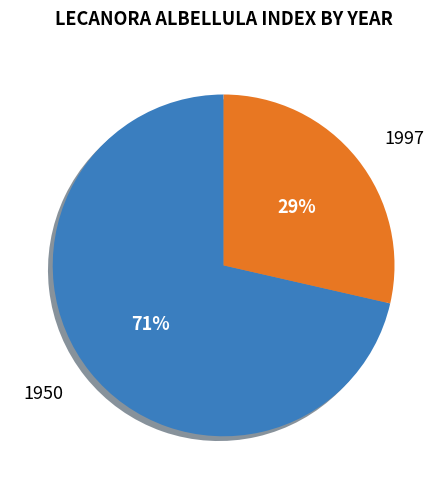

Count the number of slices in the pie.

2